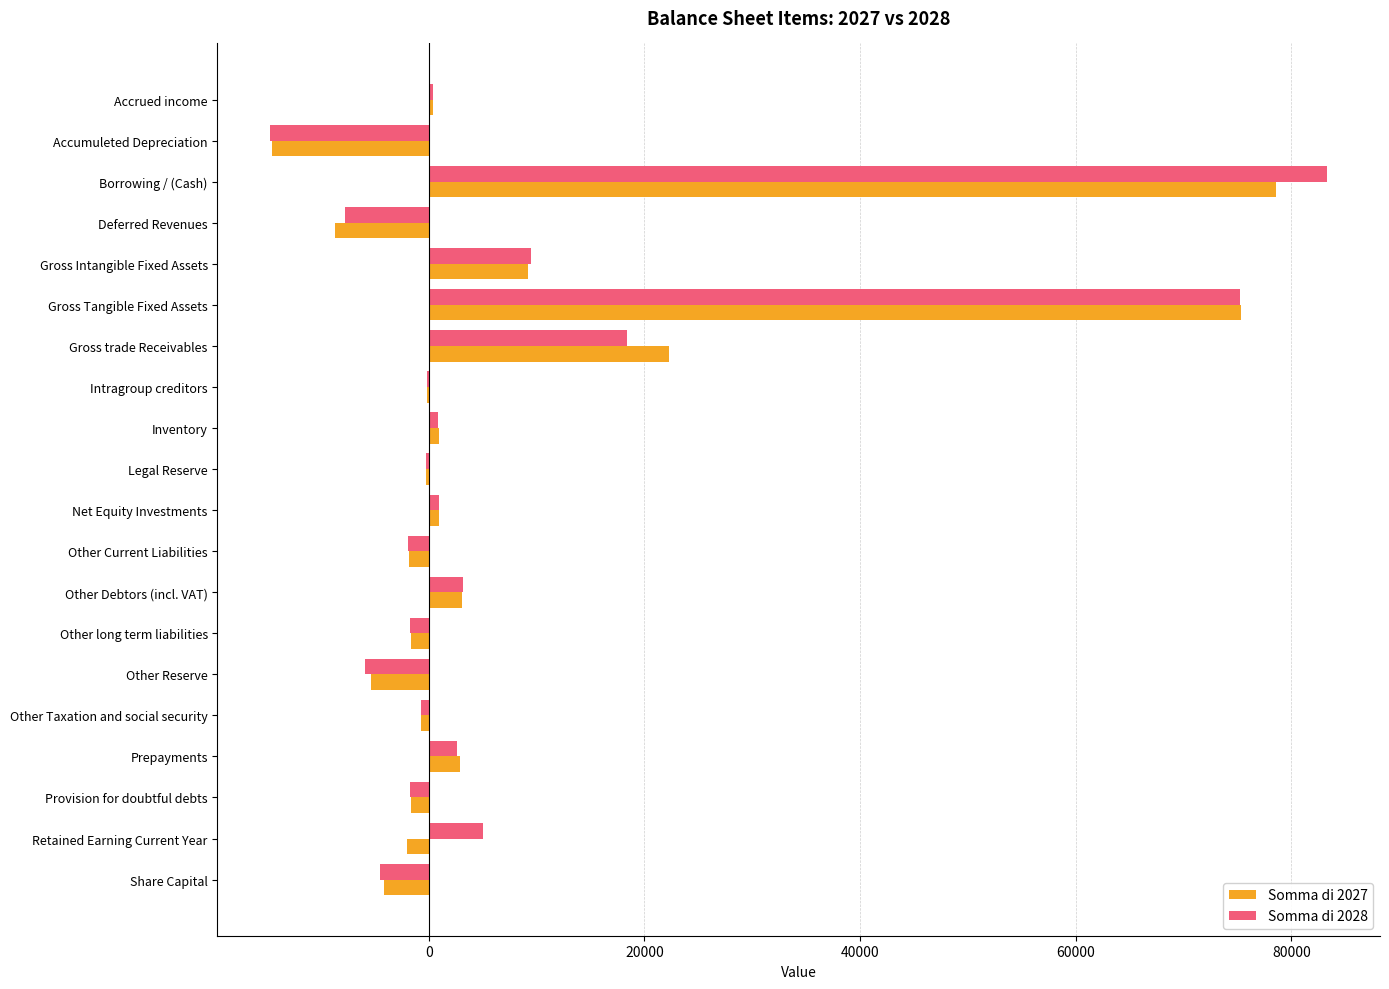

True or false: Somma di 2027 has a value of 22330 at Gross trade Receivables.

True